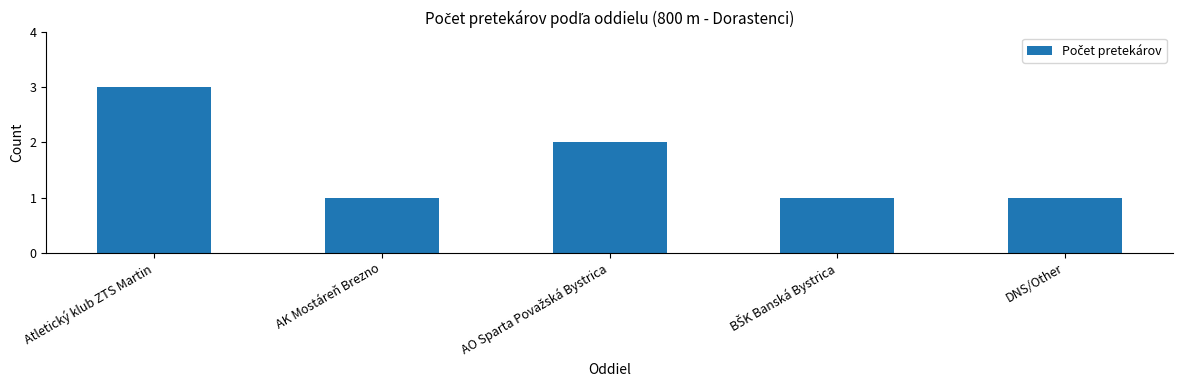

What is the ratio of the value at DNS/Other to the value at Atletický klub ZTS Martin?

0.3